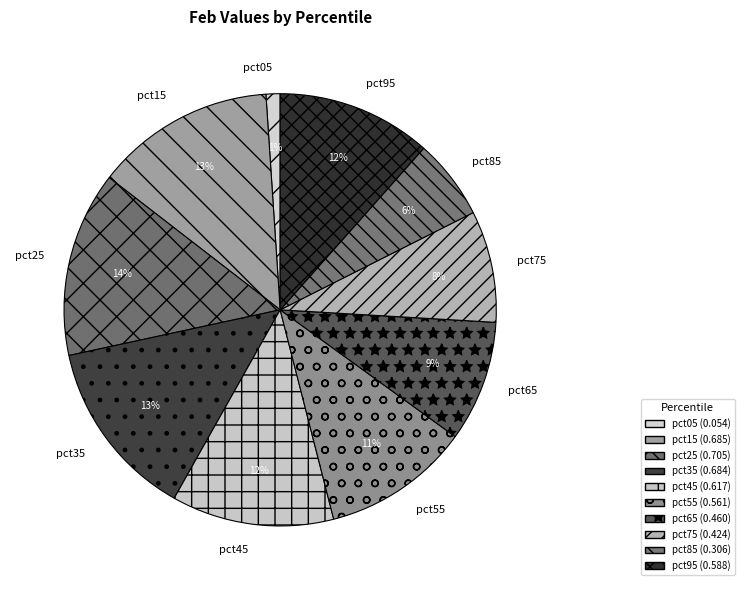

To the nearest percent, what is the difference between the largest and smallest slice percentages?

13%